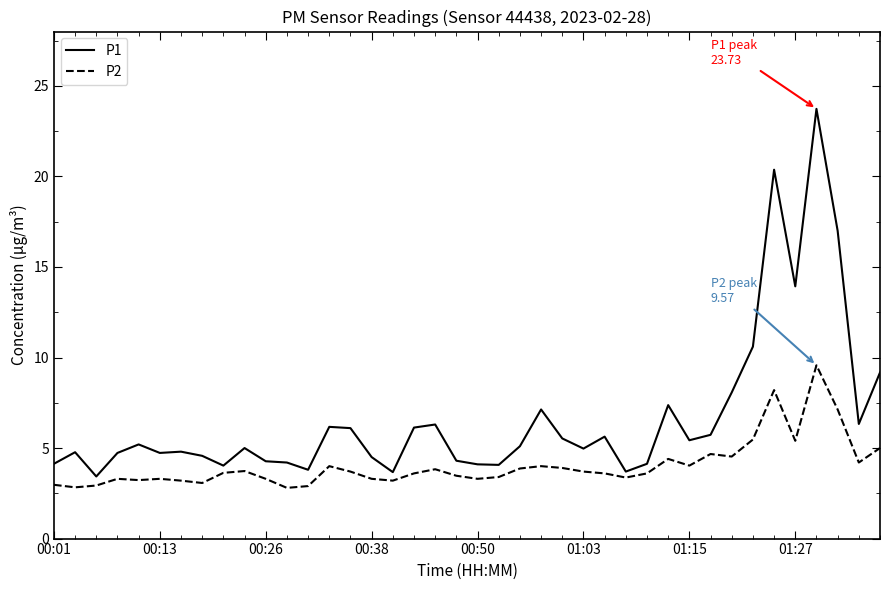

Which series has the largest total across all categories?

P1